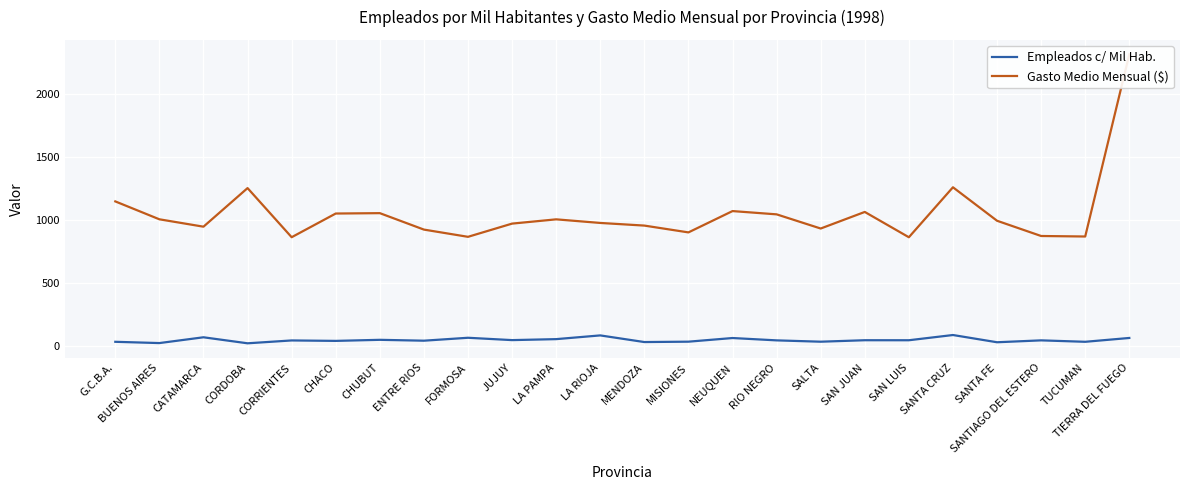

True or false: Empleados c/ Mil Hab. and Gasto Medio Mensual ($) intersect in this chart.

False